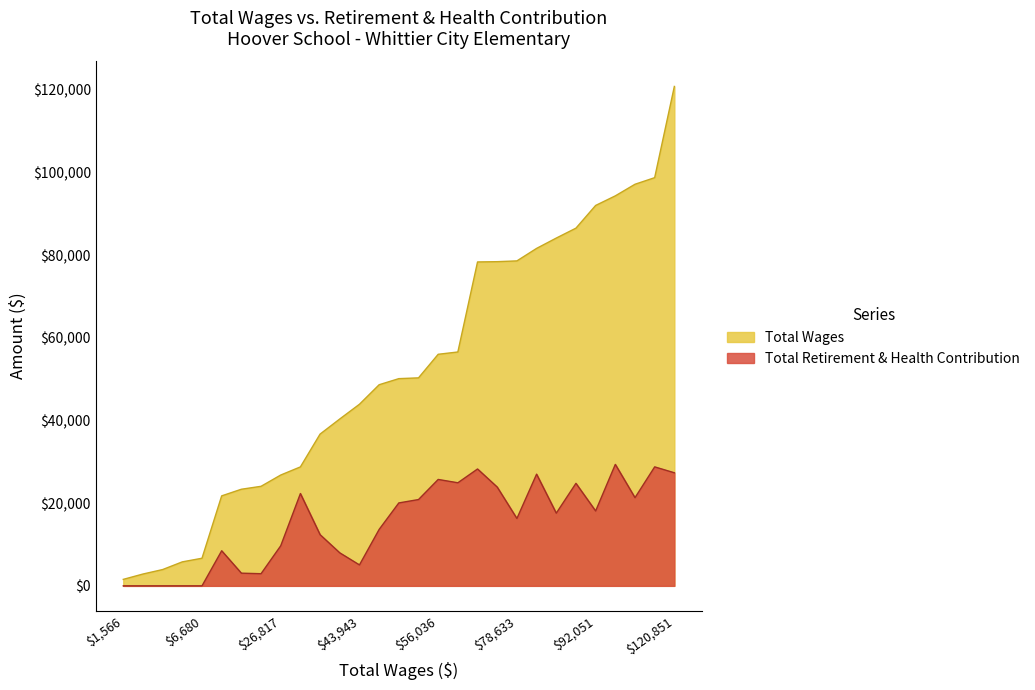

How many data points are above 50142?

14